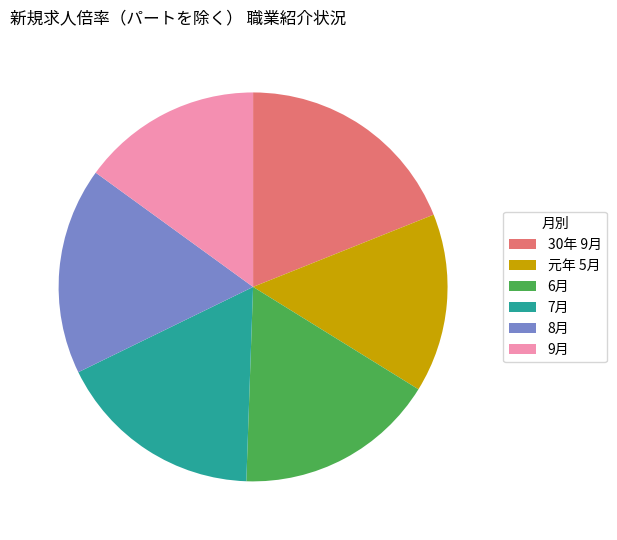

Is it true that 元年 5月 is 15% of the pie?

True